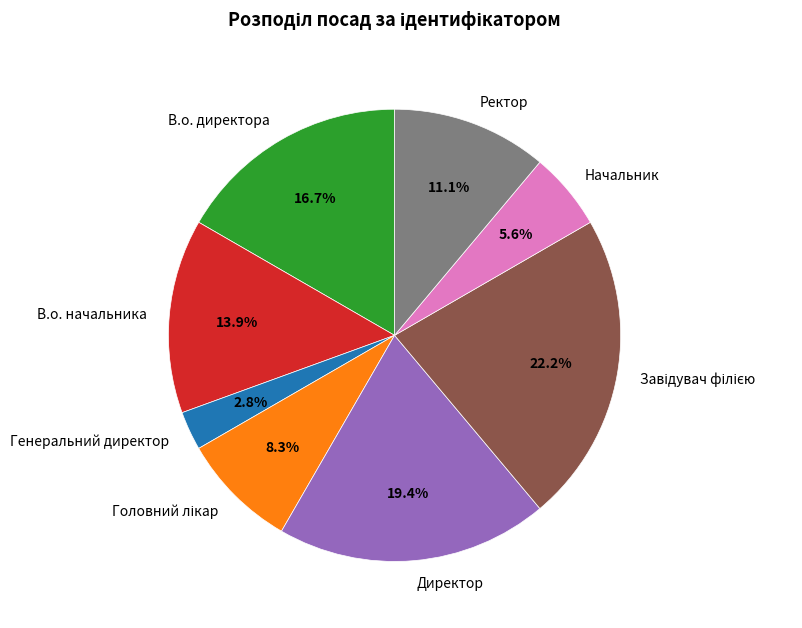

Is there any slice that represents more than half of the pie?

No